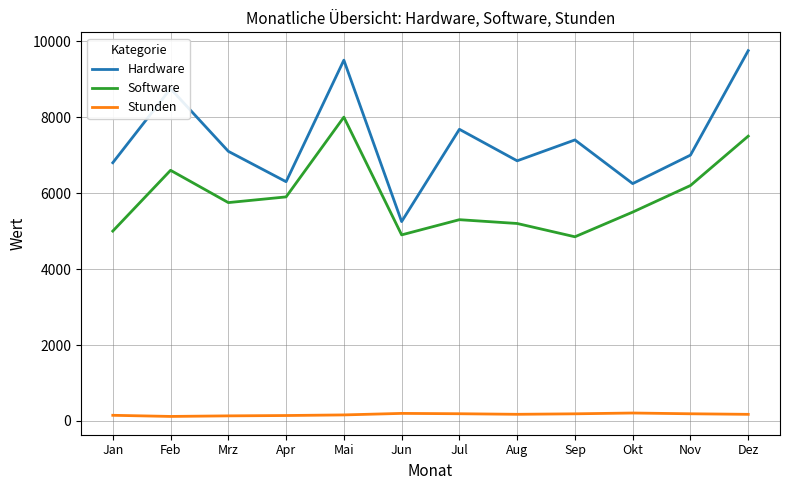

Where is the first local maximum for Software?

Feb